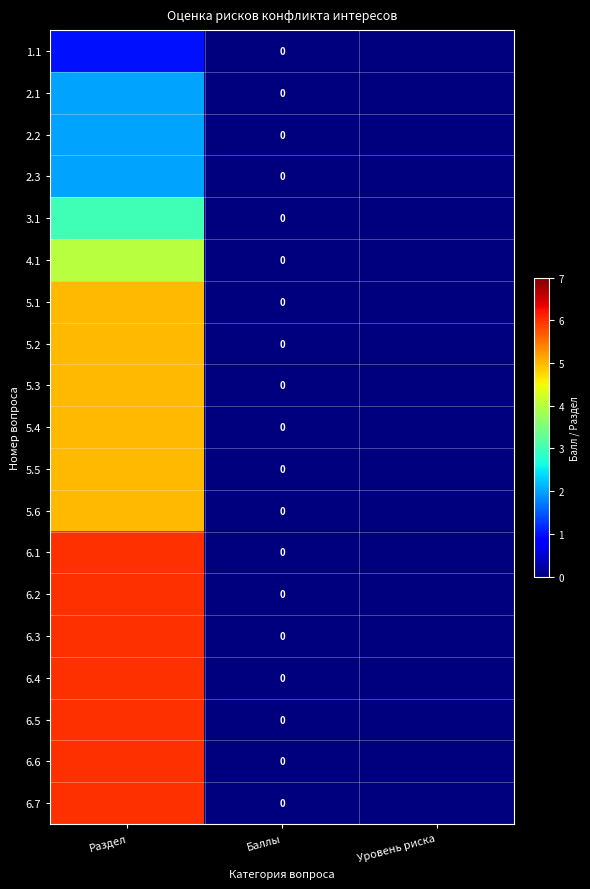

How many distinct data groups are displayed?

19